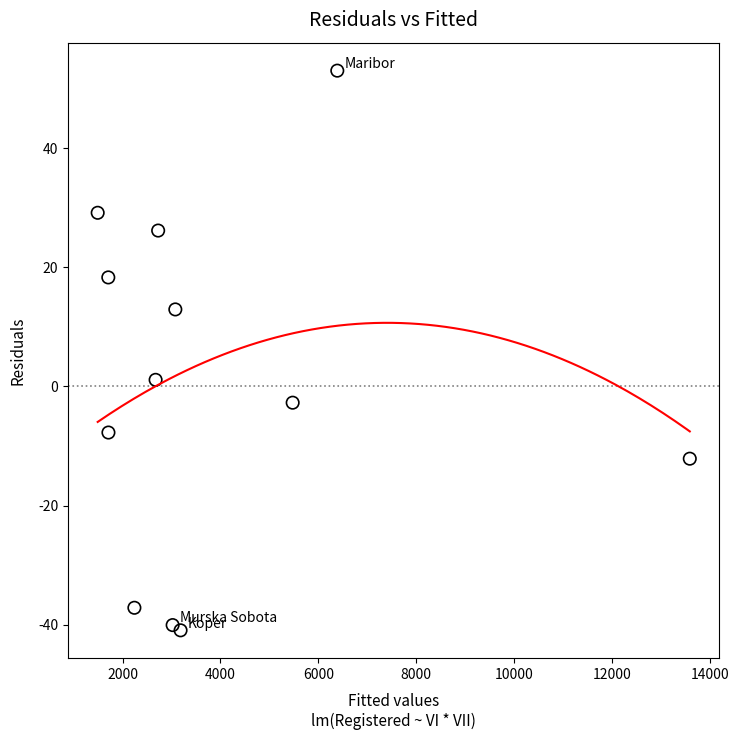

What is the range of Y values (max minus min)?

94.0